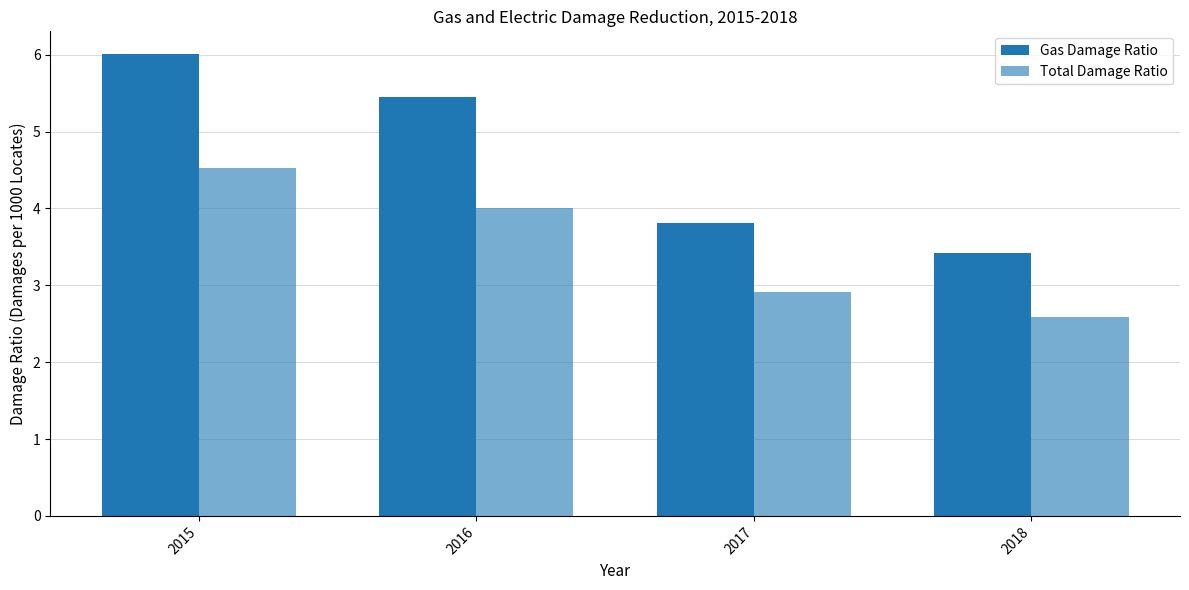

How many groups of bars are there?

4